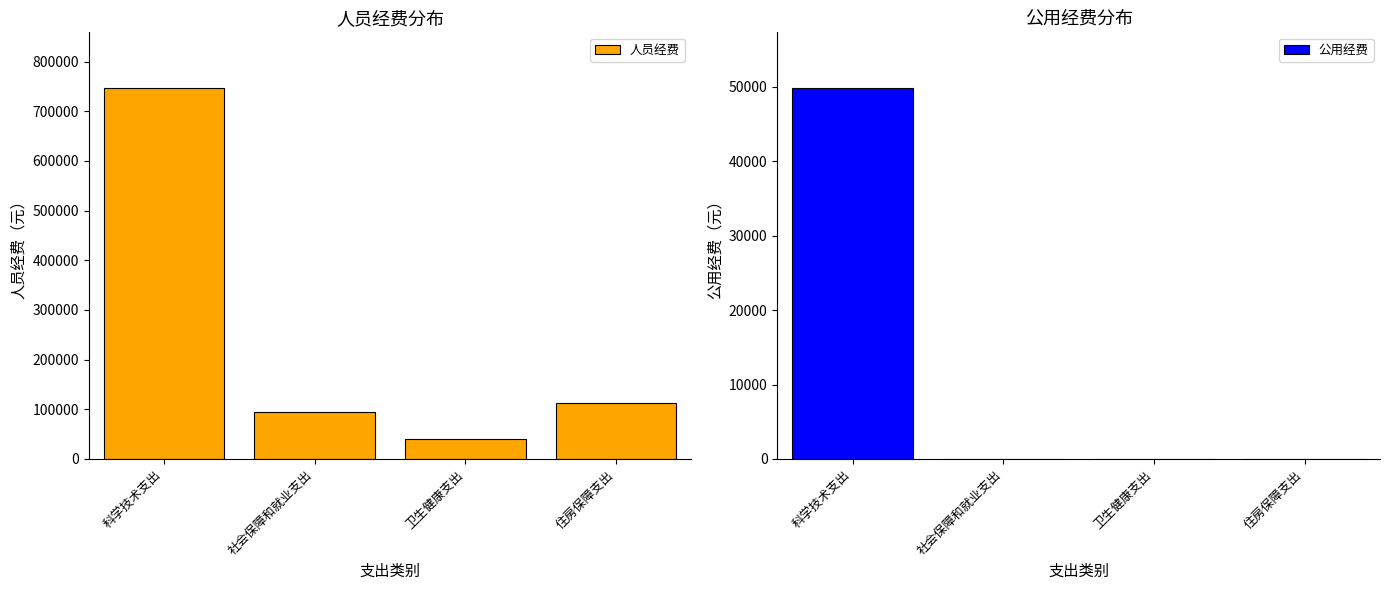

Is the value of 人员经费 at 卫生健康支出 greater than the value of 公用经费 at 科学技术支出?

No